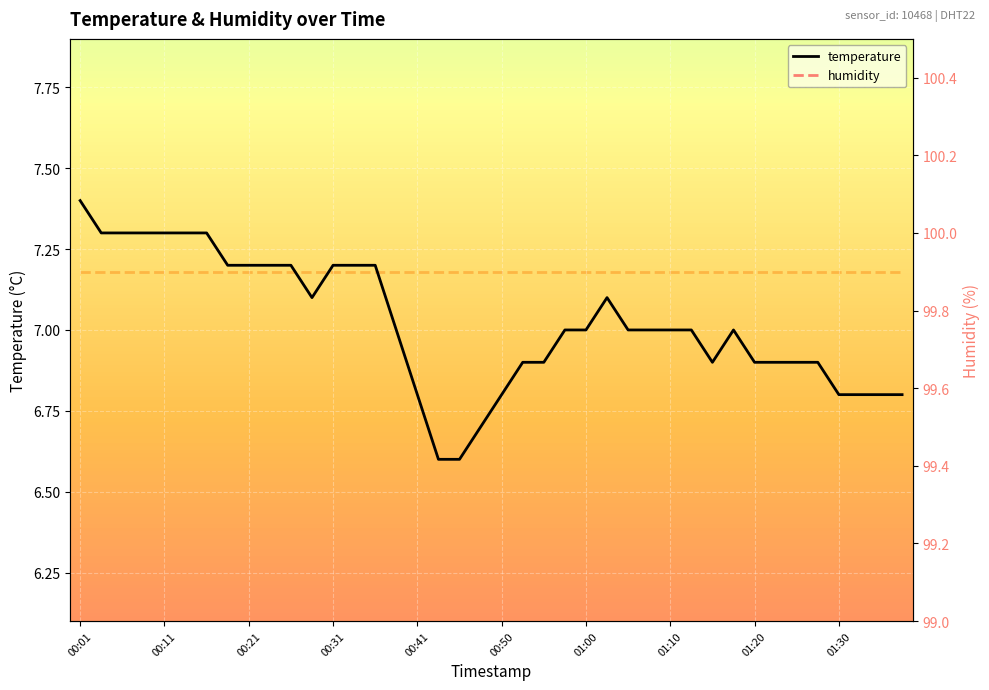

Which series has the widest spread of values?

temperature